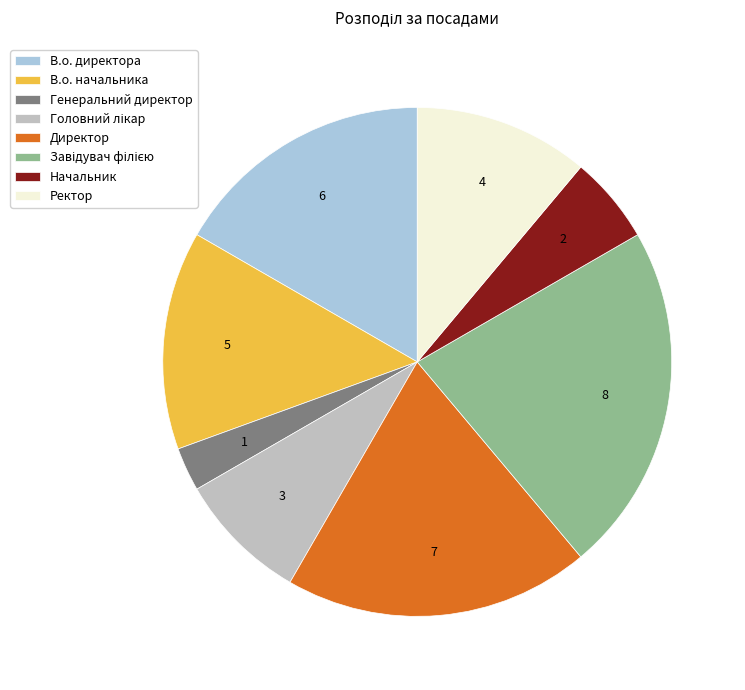

What is the smallest slice in the pie chart?

Генеральний директор